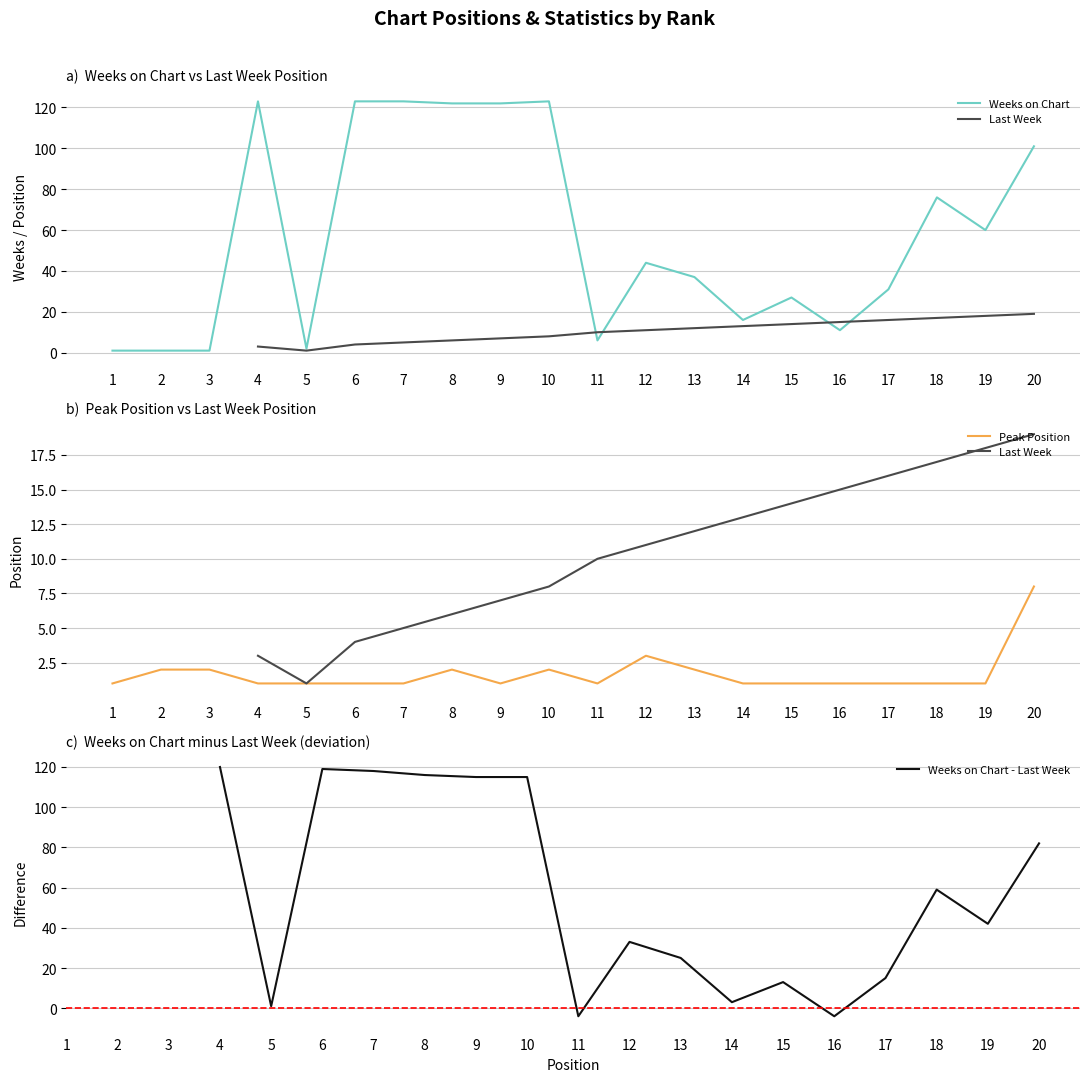

Which category has the highest value across all series?

4